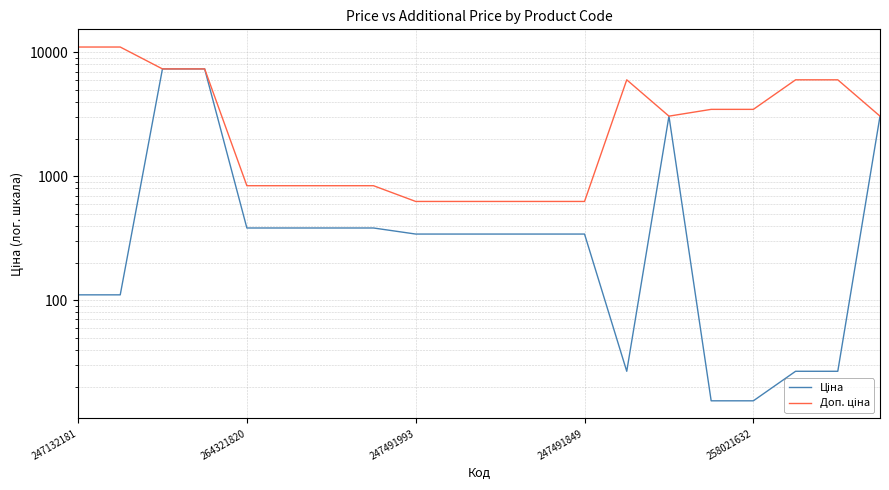

List the series in order of their overall mean, lowest first.

Ціна, Доп. ціна